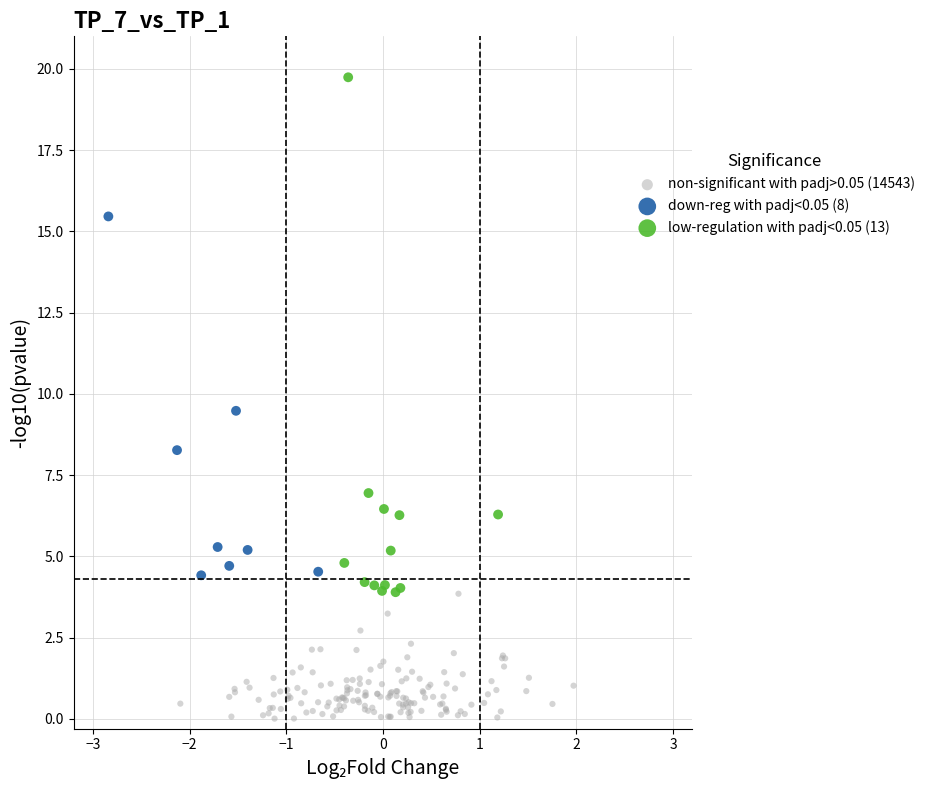

Which series contains the highest Y value?

low-regulation with padj<0.05 (13)